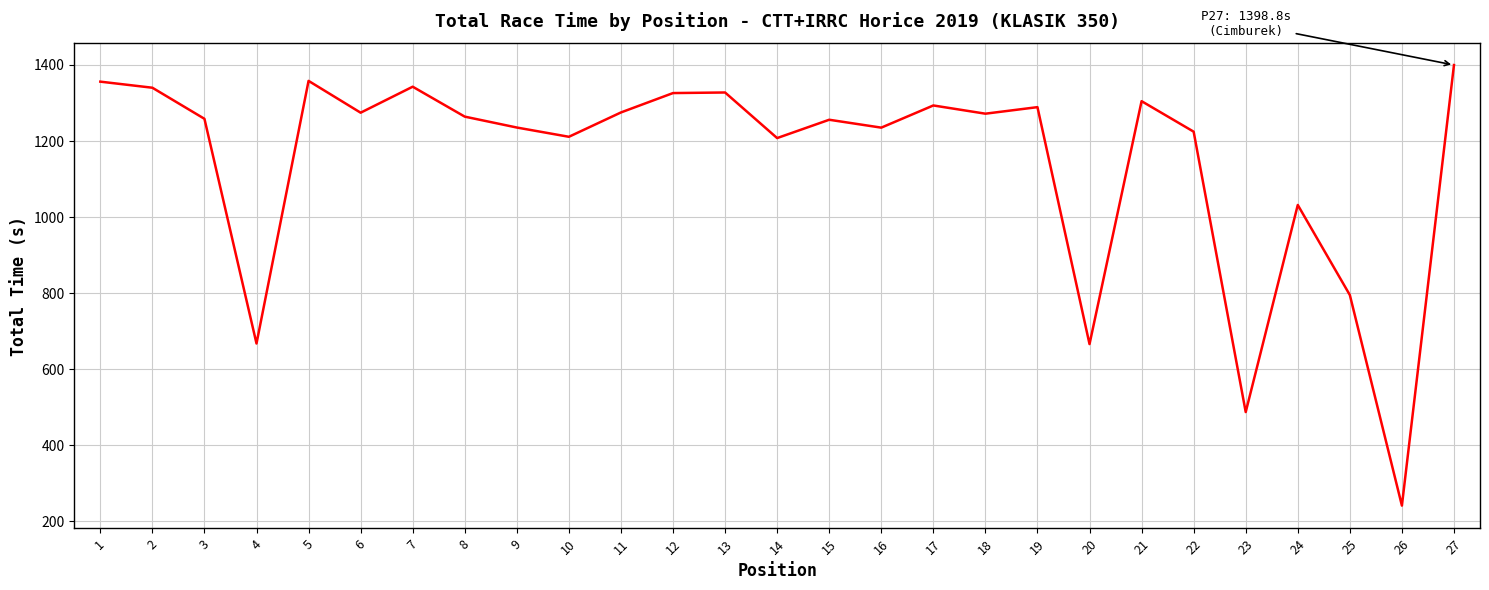

How many values are below 1263?

13